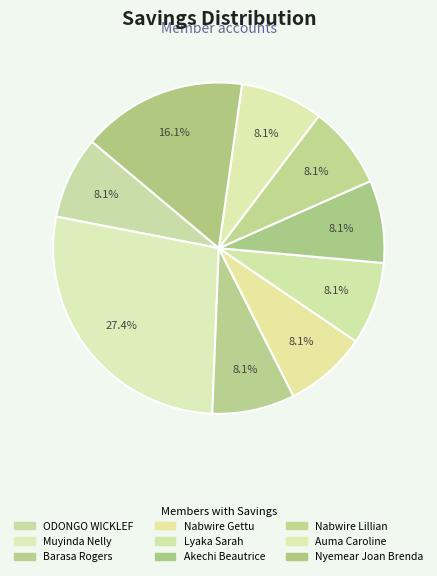

To the nearest percent, what percentage of the pie is Lyaka Sarah?

8%